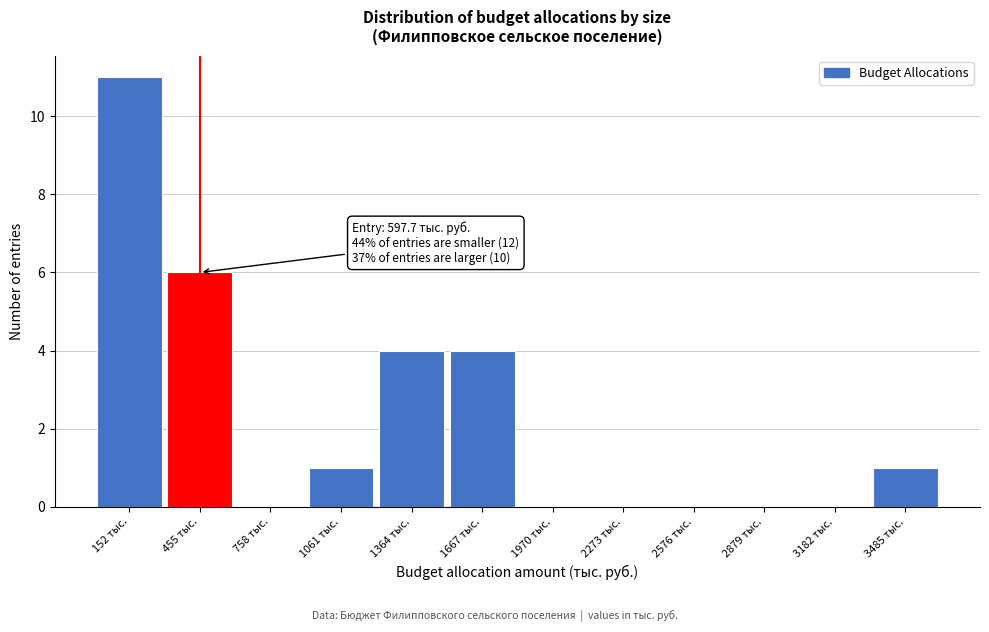

Which range on the x-axis has the tallest bar?

0 to 300